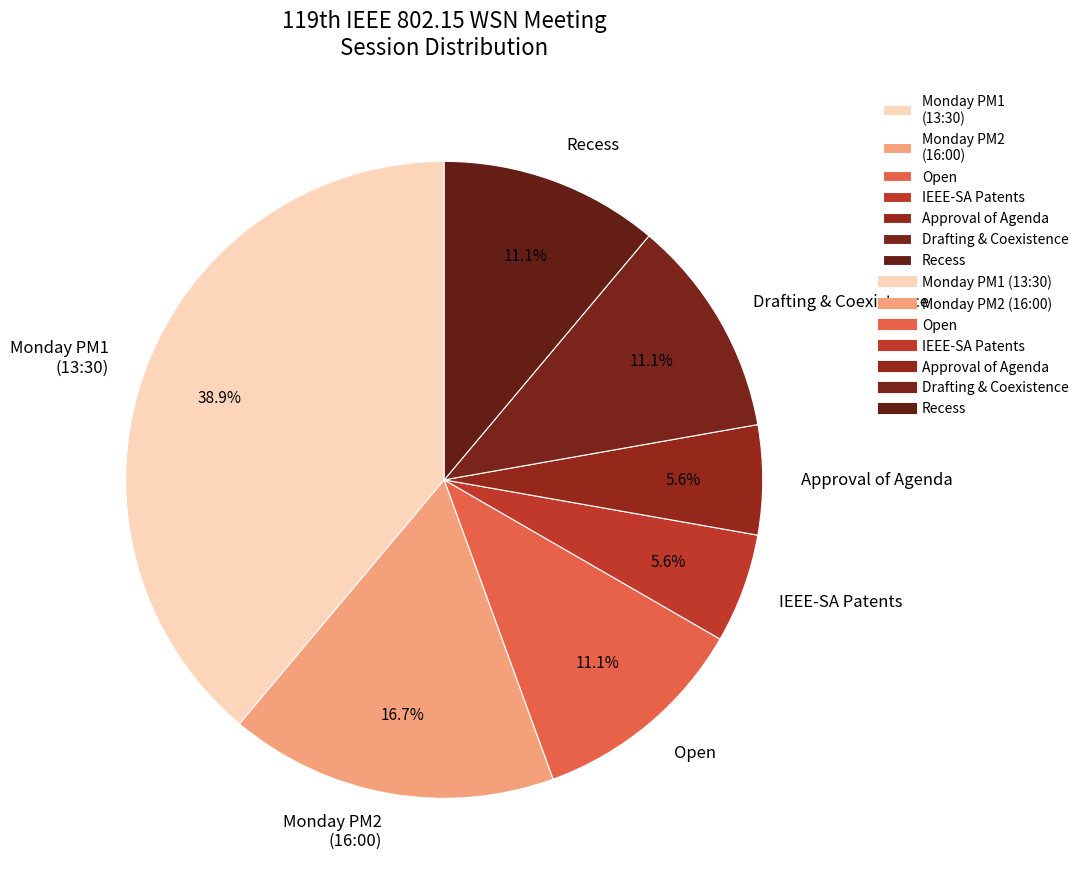

How many segments does this pie chart have?

7